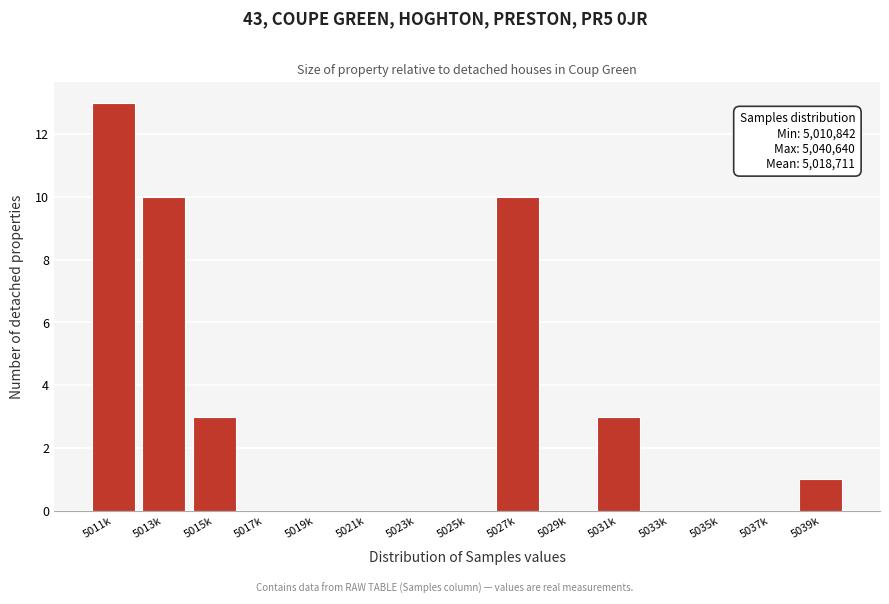

Reading right to left, extract all data points from this chart.

5039k=1	5037k=0	5035k=0	5033k=0	5031k=3	5029k=0	5027k=10	5025k=0	5023k=0	5021k=0	5019k=0	5017k=0	5015k=3	5013k=10	5011k=13